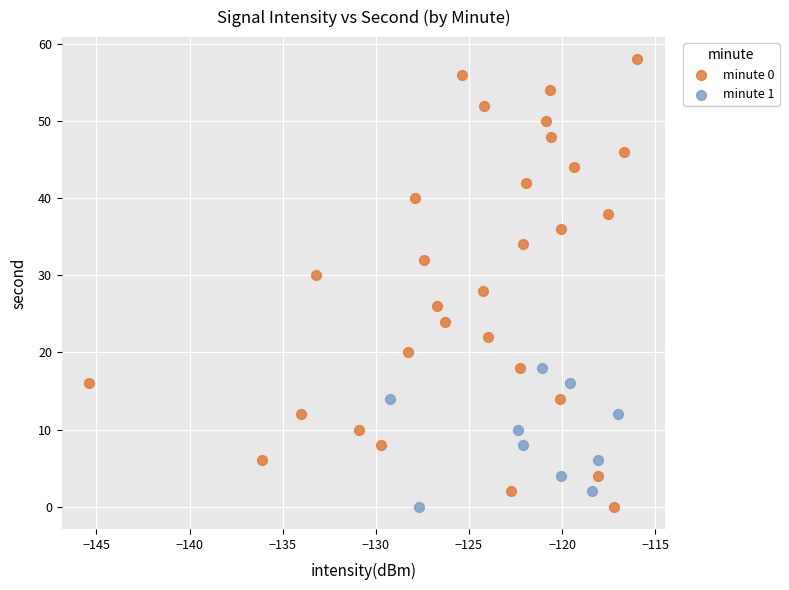

Which series has the largest Y range (max minus min)?

minute 0